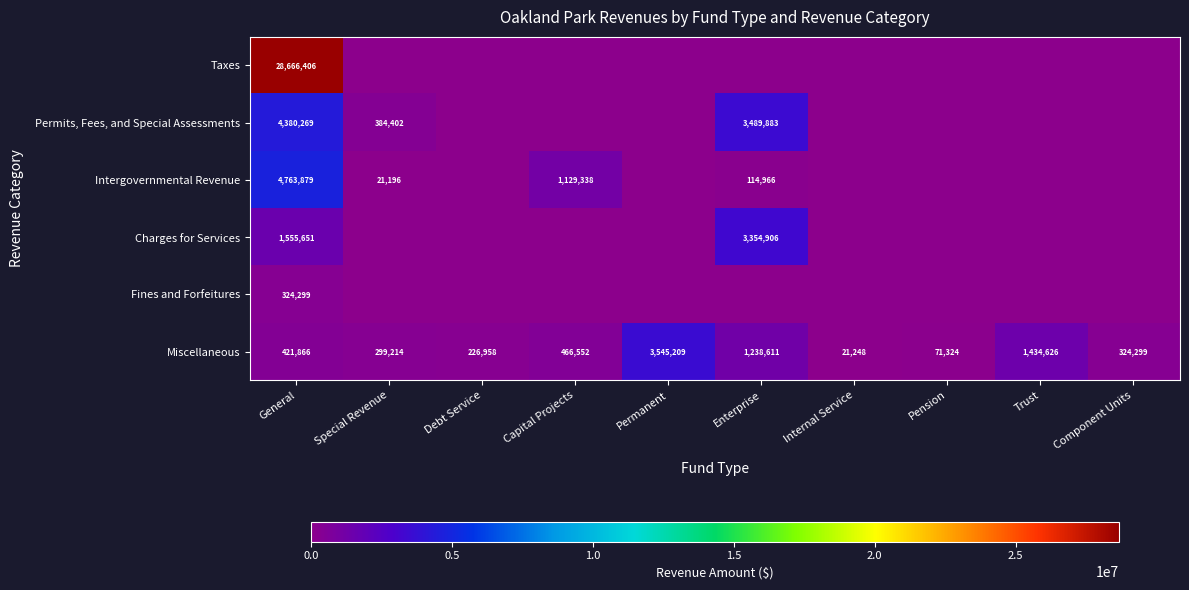

Between Enterprise and Permanent, which is larger?

Enterprise